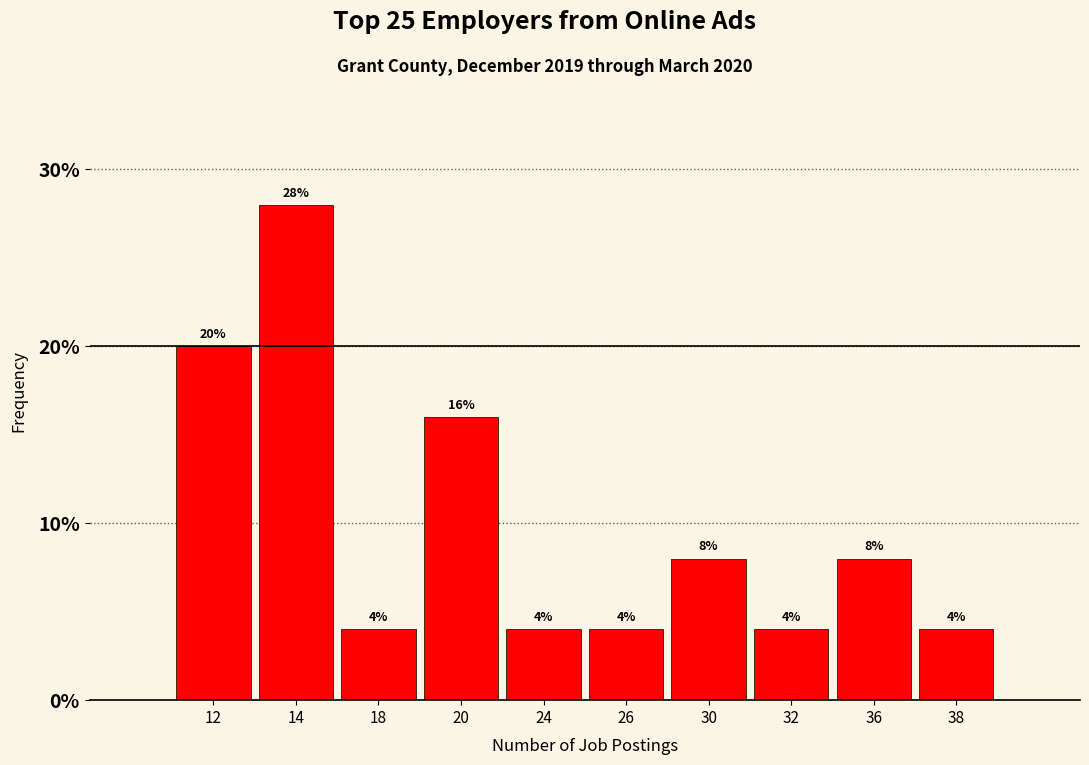

Reading left to right, what are all the values shown in this chart?

20.0	28.0	4.0	16.0	4.0	4.0	8.0	4.0	8.0	4.0